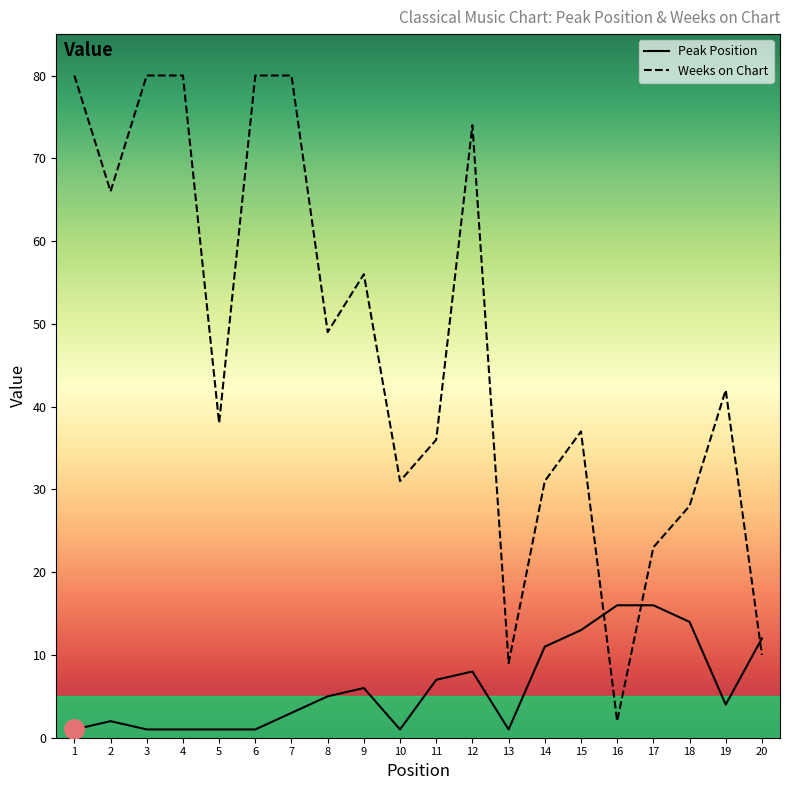

Rank the series at 12 from highest to lowest value.

Weeks on Chart, Peak Position